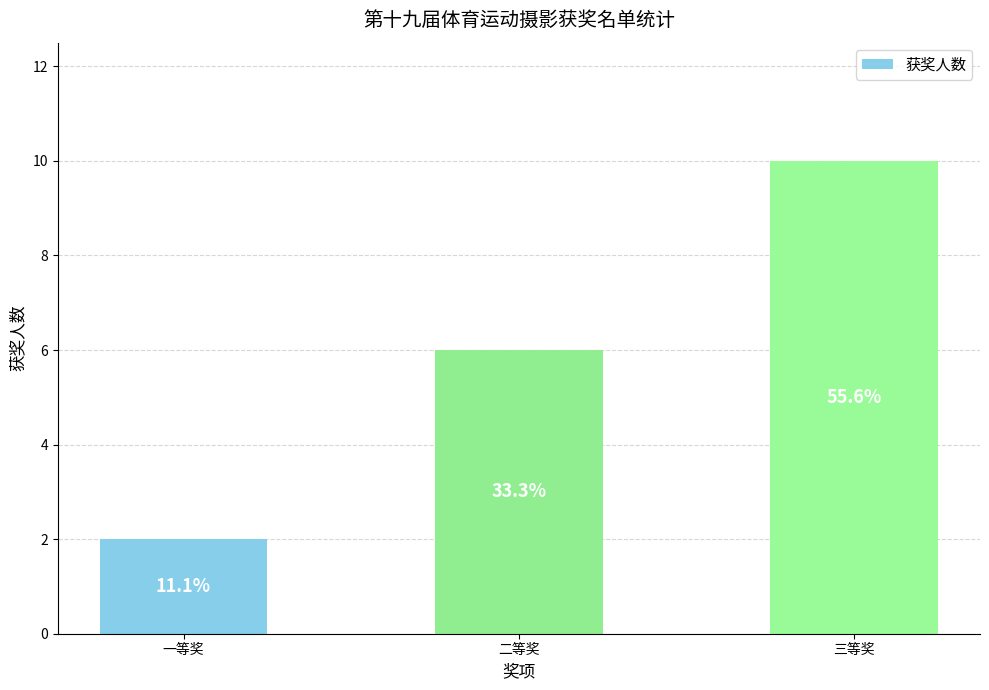

How many bars are there in total?

3